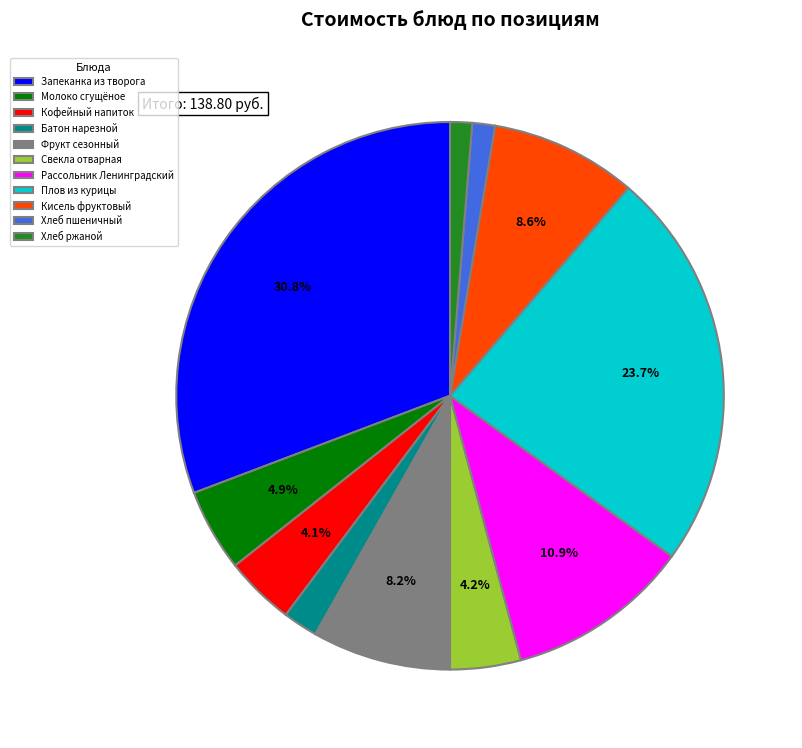

Which has a higher value, Рассольник Ленинградский or Кисель фруктовый?

Рассольник Ленинградский